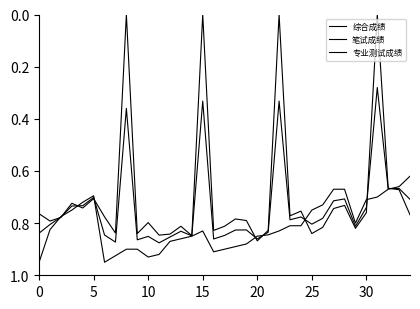

What is the lowest value of the 综合成绩 series?

0.3